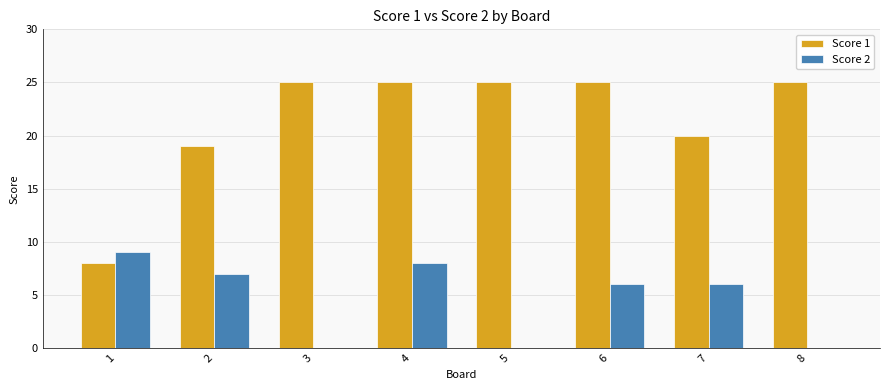

The Score 2 series shows 5 at 4. True or false?

False